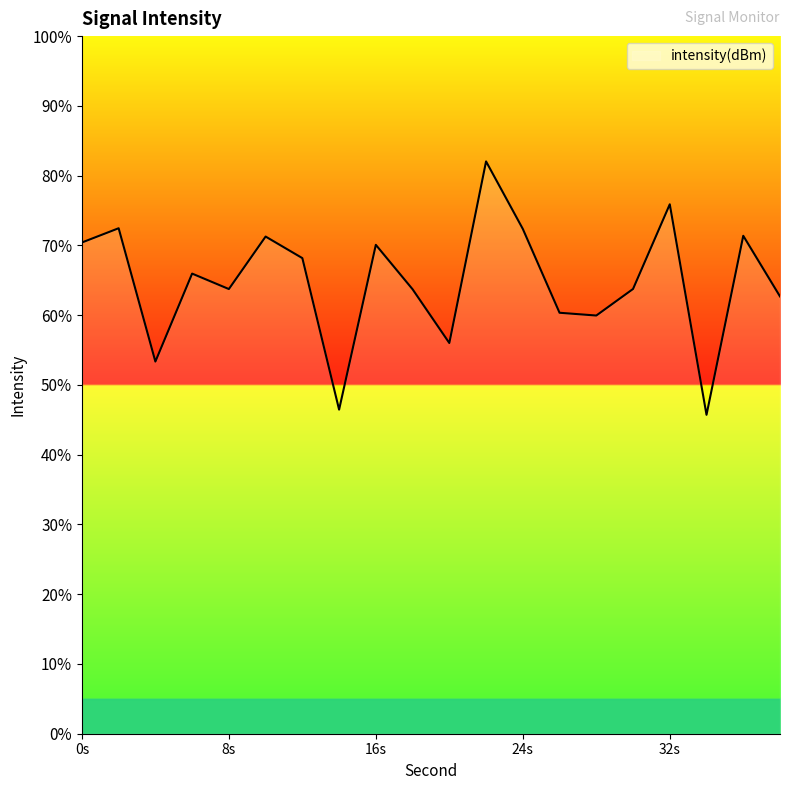

What is the difference between the maximum and minimum values?

36.3